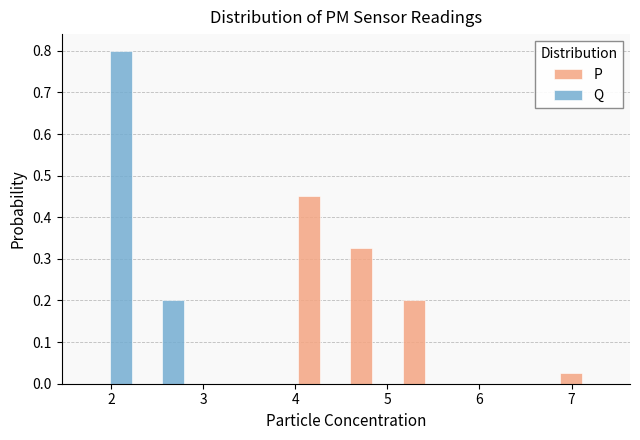

In the P series, which range on the x-axis has the tallest bar?

3.98 to 4.55